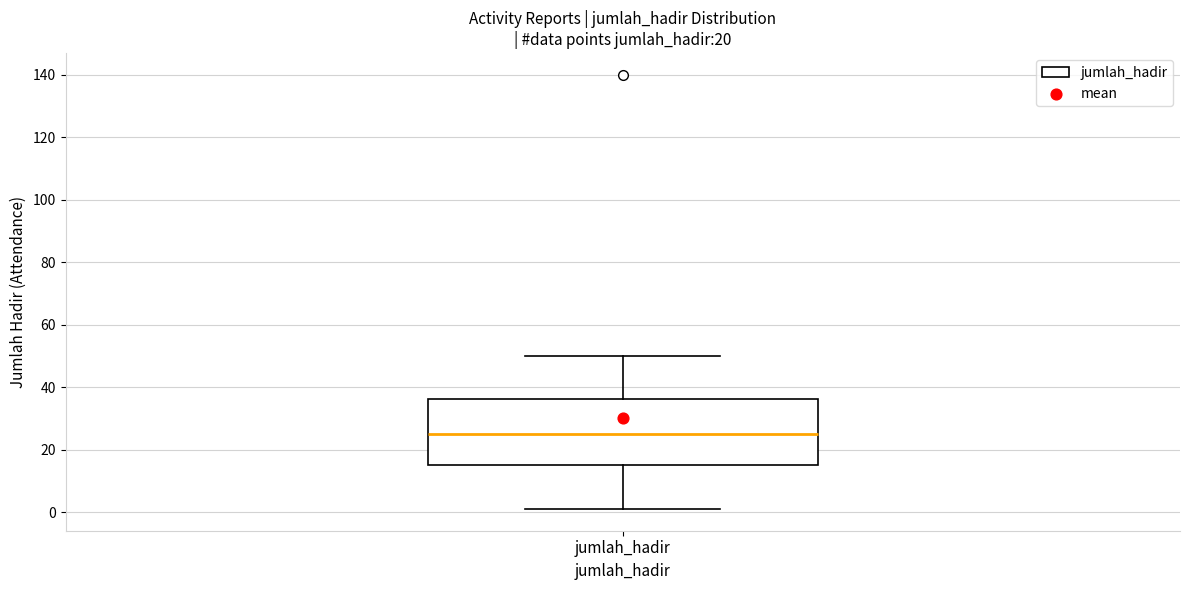

Where does the median line of the box for jumlah_hadir sit on the y-axis? The values are not printed on the chart, so give them approximately, as read against the axis.

26